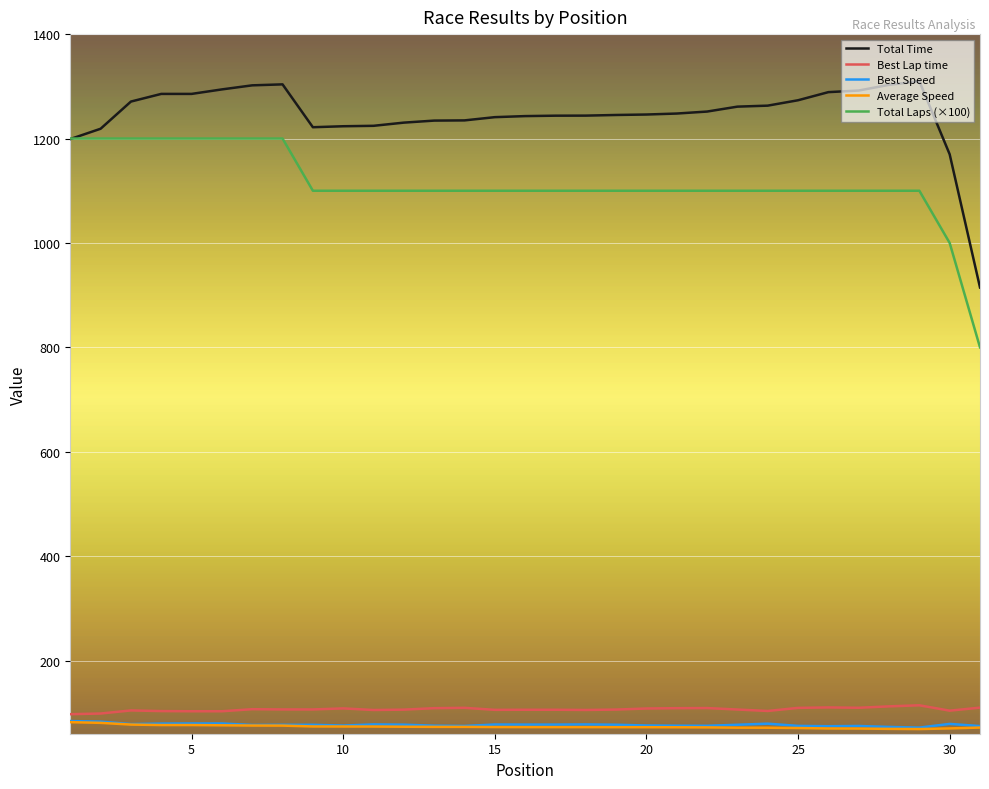

True or false: Best Speed and Total Laps (×100) intersect in this chart.

False